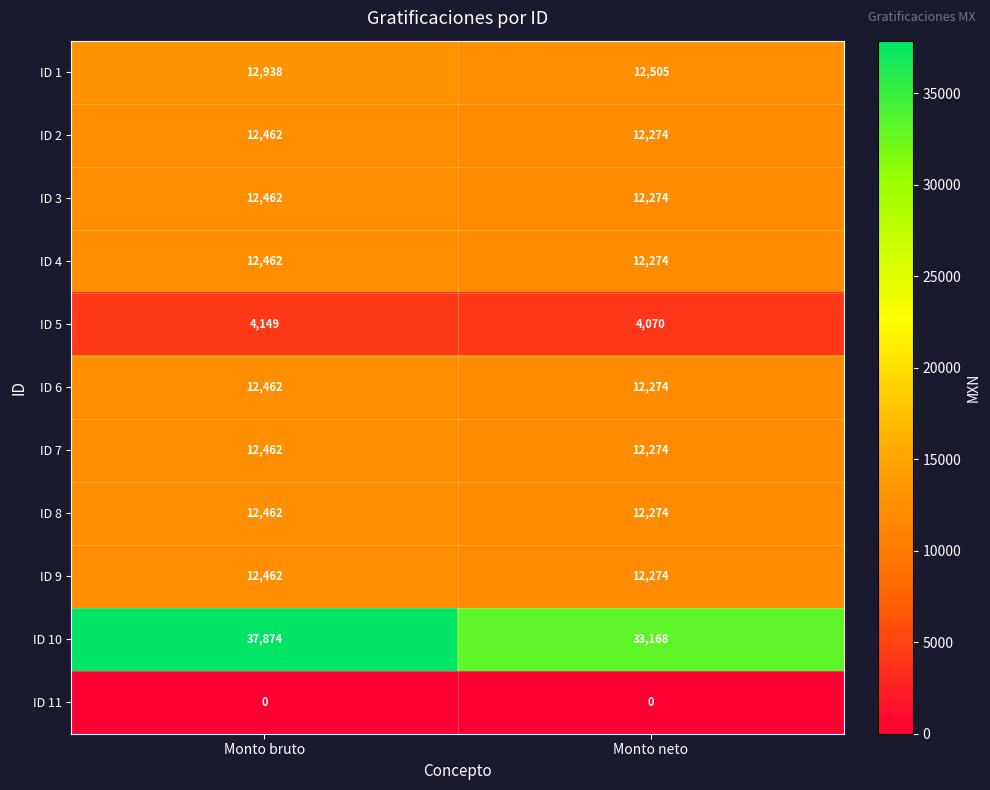

Reading left to right, extract all data points from this chart.

ID 1: 12938	12505
ID 2: 12462	12274
ID 3: 12462	12274
ID 4: 12462	12274
ID 5: 4149	4070
ID 6: 12462	12274
ID 7: 12462	12274
ID 8: 12462	12274
ID 9: 12462	12274
ID 10: 37874	33168
ID 11: 0	0